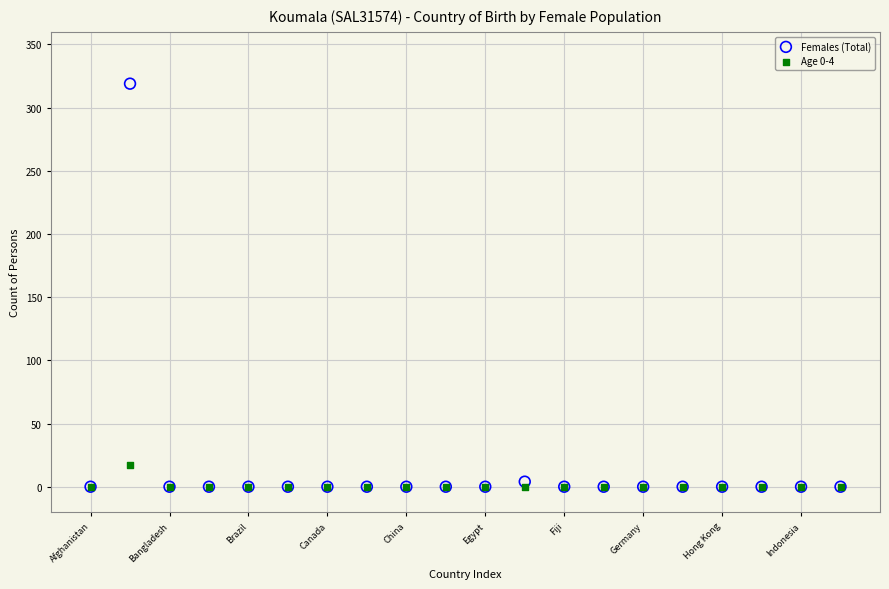

Which series contains the highest Y value?

Females (Total)